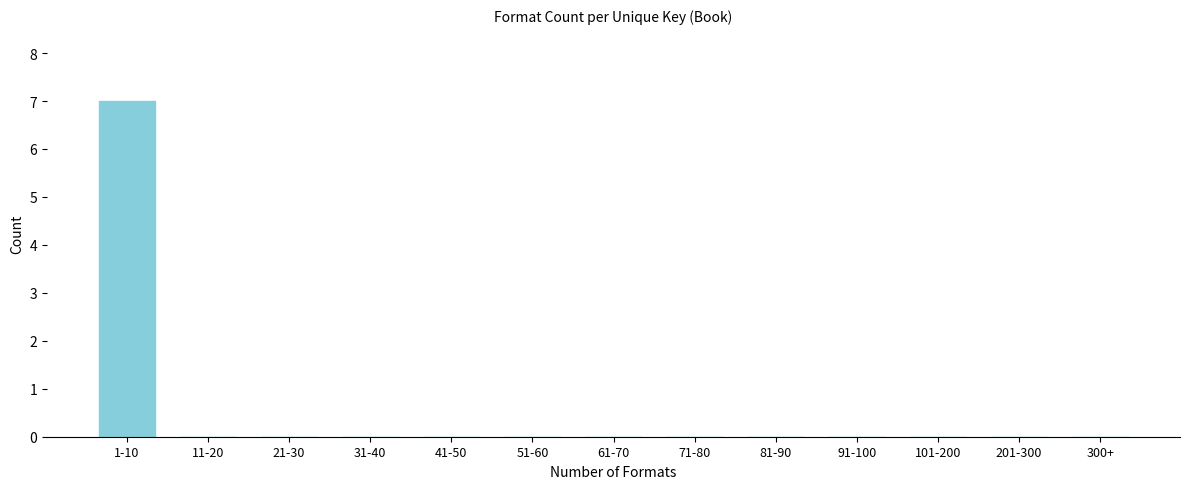

Reading left to right, what are all the values shown in this chart?

1-10=7	11-20=0	21-30=0	31-40=0	41-50=0	51-60=0	61-70=0	71-80=0	81-90=0	91-100=0	101-200=0	201-300=0	300+=0